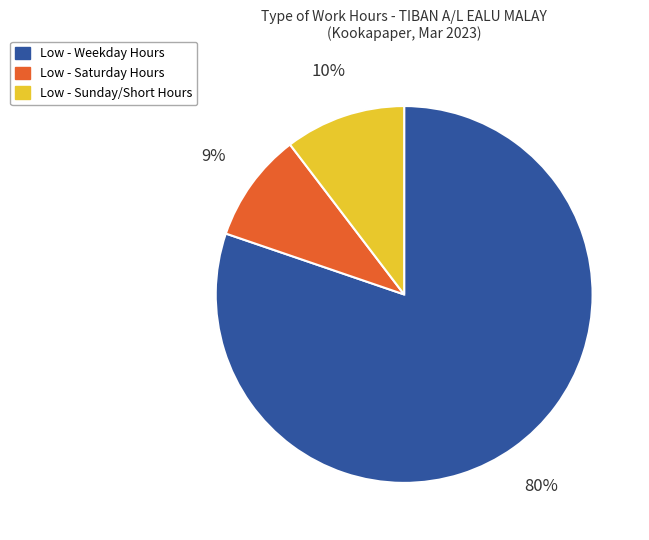

How many segments does this pie chart have?

3